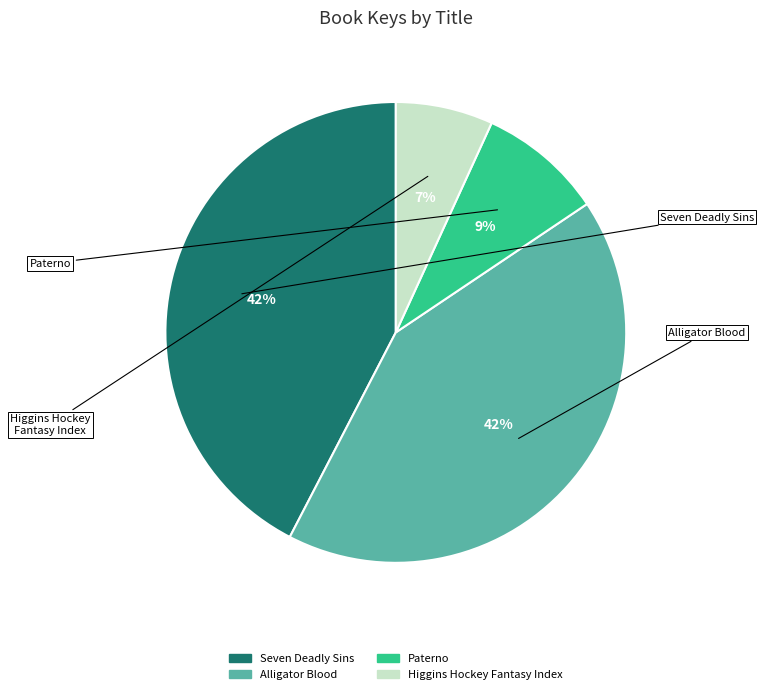

To the nearest percent, what is the average slice percentage?

25%